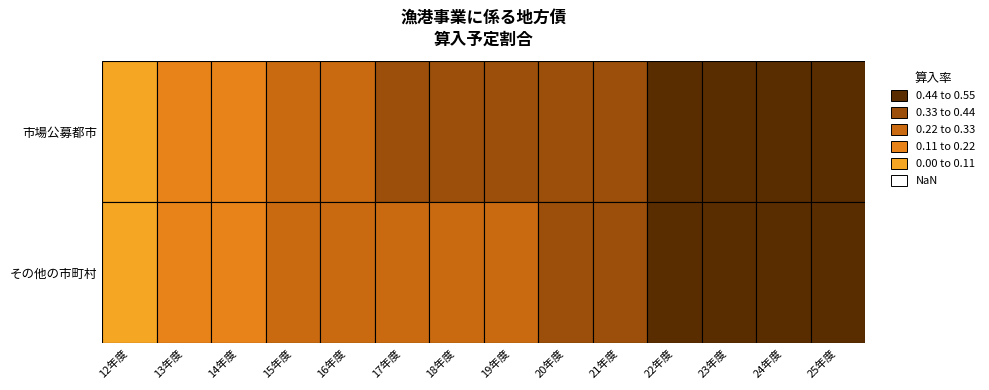

What is the difference between the maximum and minimum values in the その他の市町村 series?

0.4